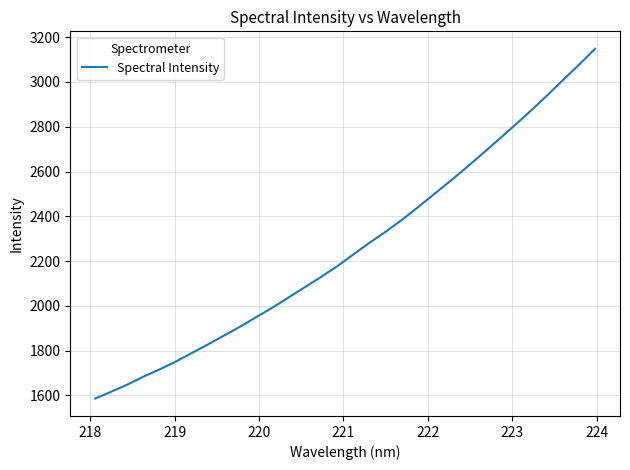

What is the minimum value shown in the chart?

1585.9